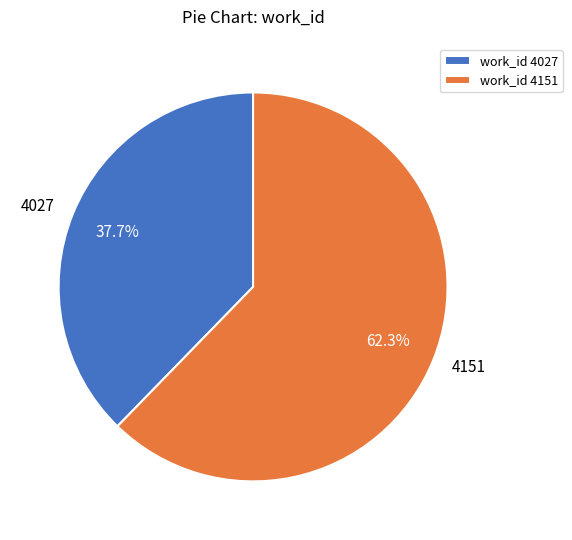

Which category accounts for the majority?

4151